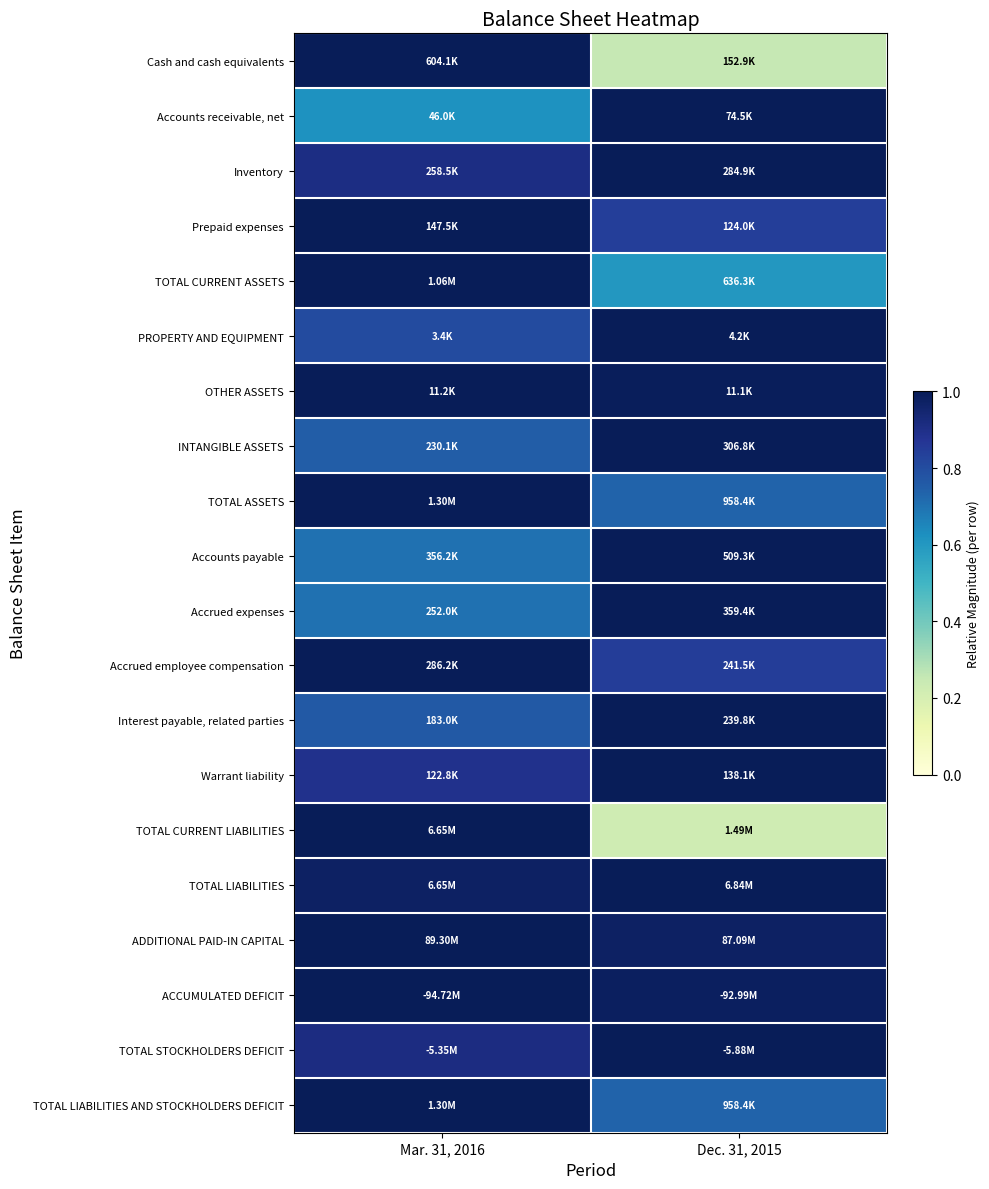

Reading left to right, list all the values displayed in this chart.

Cash and cash equivalents: Mar. 31, 2016=1.0	Dec. 31, 2015=0.3
Accounts receivable, net: Mar. 31, 2016=0.6	Dec. 31, 2015=1.0
Inventory: Mar. 31, 2016=0.9	Dec. 31, 2015=1.0
Prepaid expenses: Mar. 31, 2016=1.0	Dec. 31, 2015=0.8
TOTAL CURRENT ASSETS: Mar. 31, 2016=1.0	Dec. 31, 2015=0.6
PROPERTY AND EQUIPMENT: Mar. 31, 2016=0.8	Dec. 31, 2015=1.0
OTHER ASSETS: Mar. 31, 2016=1.0	Dec. 31, 2015=1.0
INTANGIBLE ASSETS: Mar. 31, 2016=0.8	Dec. 31, 2015=1.0
TOTAL ASSETS: Mar. 31, 2016=1.0	Dec. 31, 2015=0.7
Accounts payable: Mar. 31, 2016=0.7	Dec. 31, 2015=1.0
Accrued expenses: Mar. 31, 2016=0.7	Dec. 31, 2015=1.0
Accrued employee compensation: Mar. 31, 2016=1.0	Dec. 31, 2015=0.8
Interest payable, related parties: Mar. 31, 2016=0.8	Dec. 31, 2015=1.0
Warrant liability: Mar. 31, 2016=0.9	Dec. 31, 2015=1.0
TOTAL CURRENT LIABILITIES: Mar. 31, 2016=1.0	Dec. 31, 2015=0.2
TOTAL LIABILITIES: Mar. 31, 2016=1.0	Dec. 31, 2015=1.0
ADDITIONAL PAID-IN CAPITAL: Mar. 31, 2016=1.0	Dec. 31, 2015=1.0
ACCUMULATED DEFICIT: Mar. 31, 2016=1.0	Dec. 31, 2015=1.0
TOTAL STOCKHOLDERS DEFICIT: Mar. 31, 2016=0.9	Dec. 31, 2015=1.0
TOTAL LIABILITIES AND STOCKHOLDERS DEFICIT: Mar. 31, 2016=1.0	Dec. 31, 2015=0.7